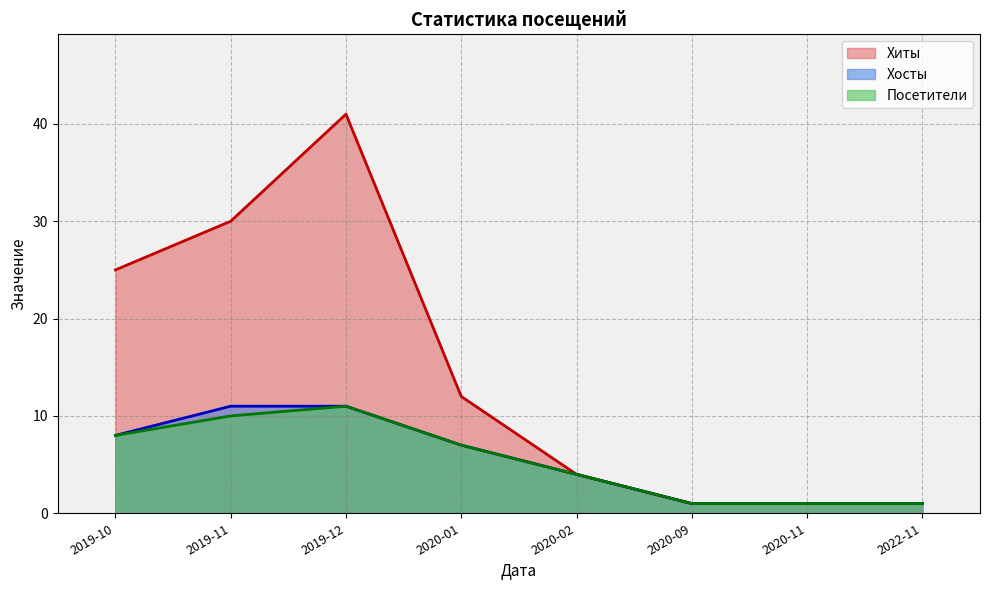

How many values in the Посетители series are below 7?

4